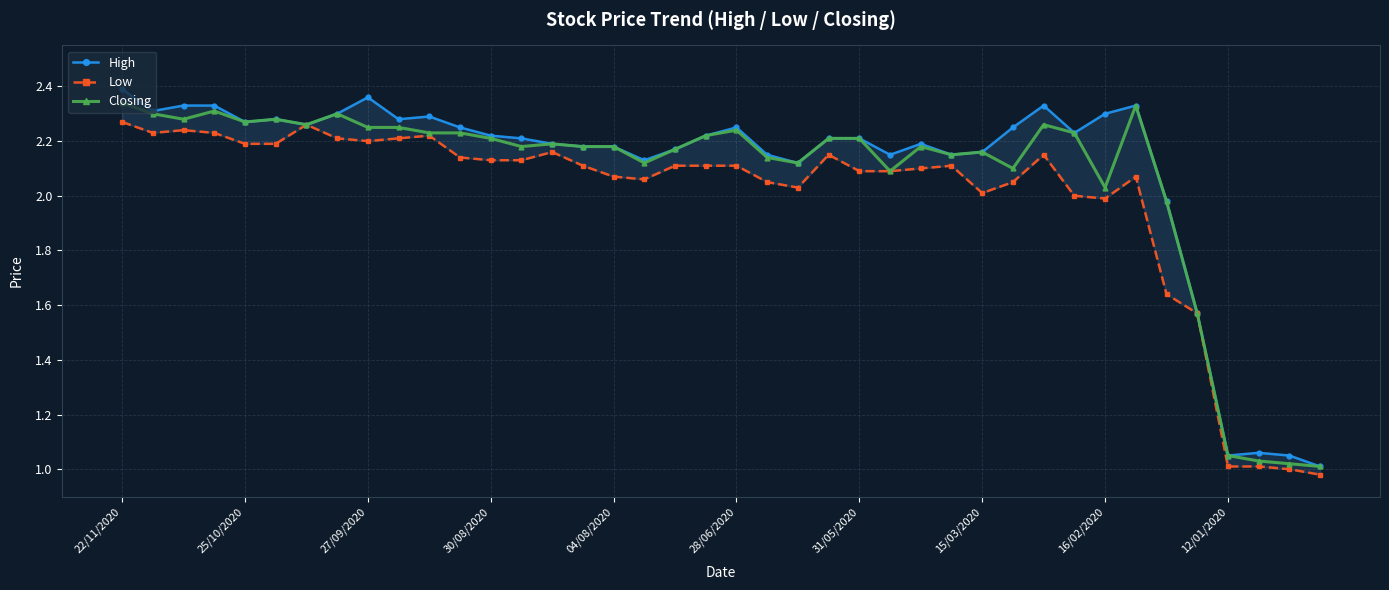

Where does the Low series first go above 2?

22/11/2020